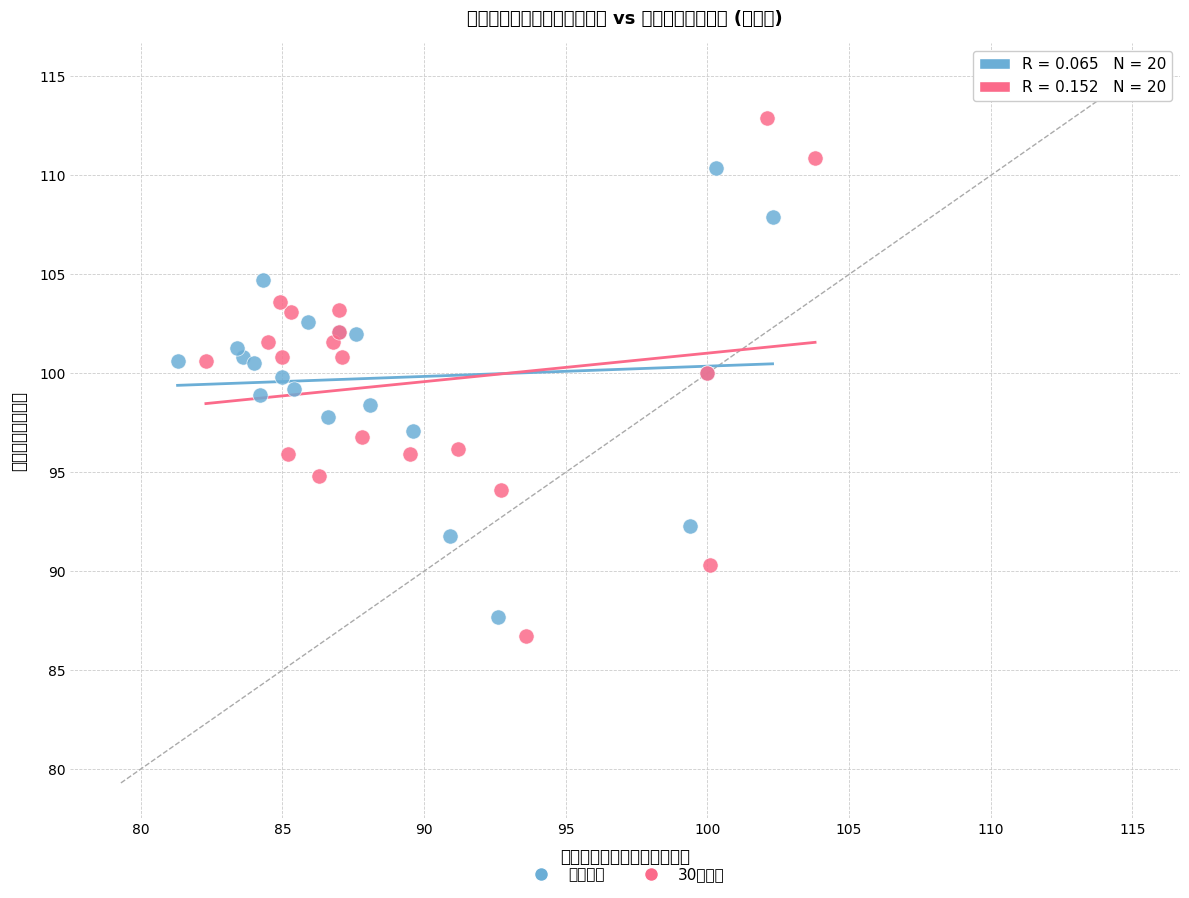

What are all the series names shown in the legend?

５人以上, 30人以上